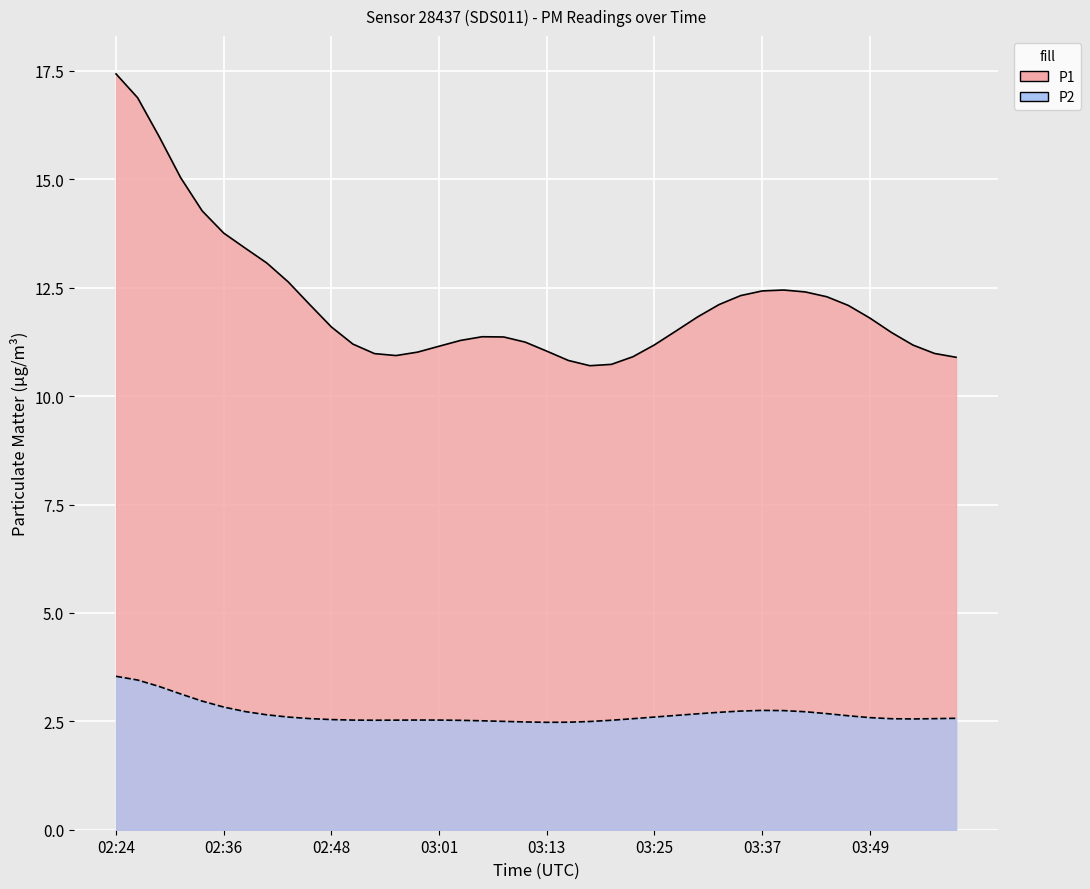

List the series in order of their overall mean, highest first.

P1, P2